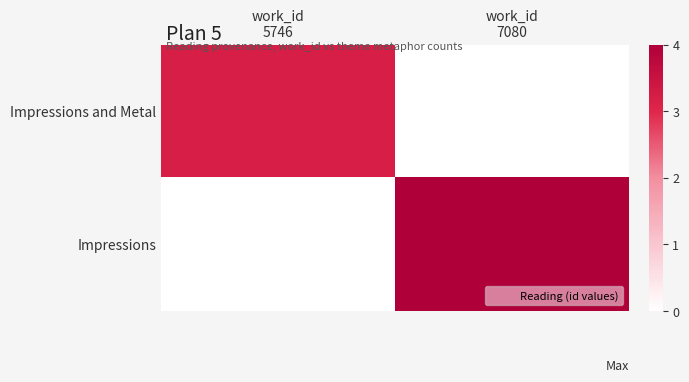

List the series in order of their overall mean, highest first.

Impressions, Impressions and Metal